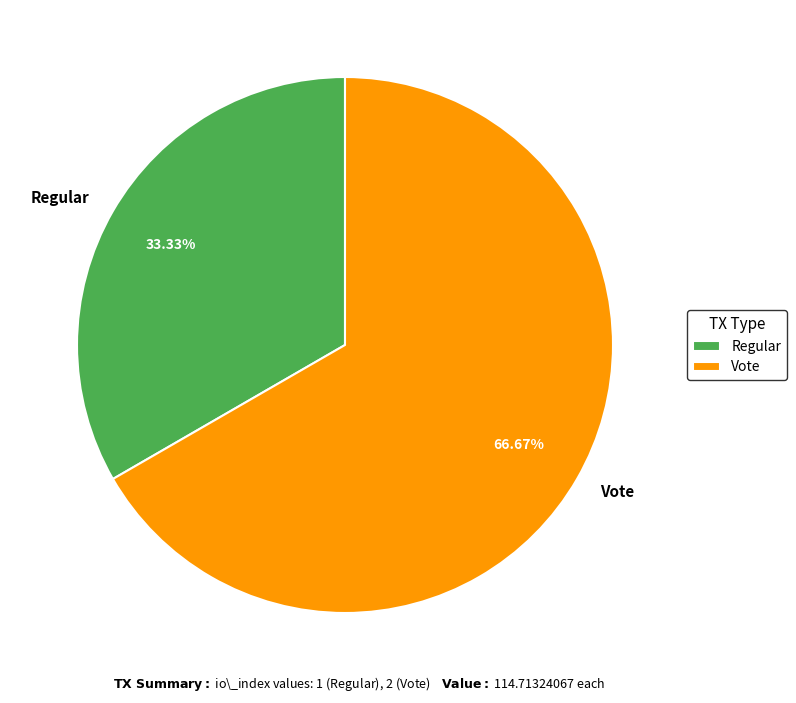

Count the number of slices in the pie.

2